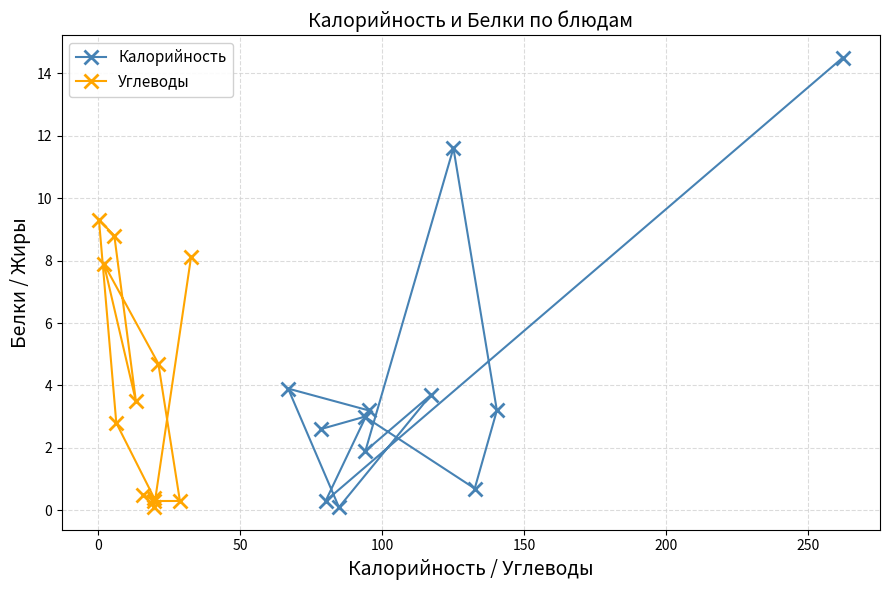

What is the value of the Калорийность point at the 7th from the left?

3.2